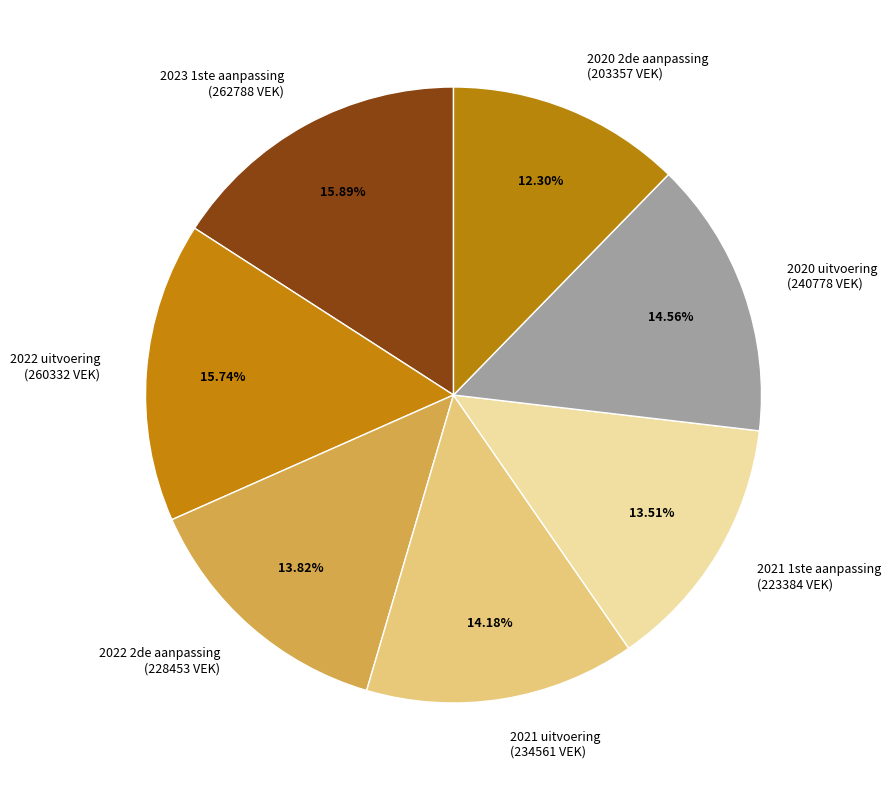

Is there any slice that represents more than half of the pie?

No